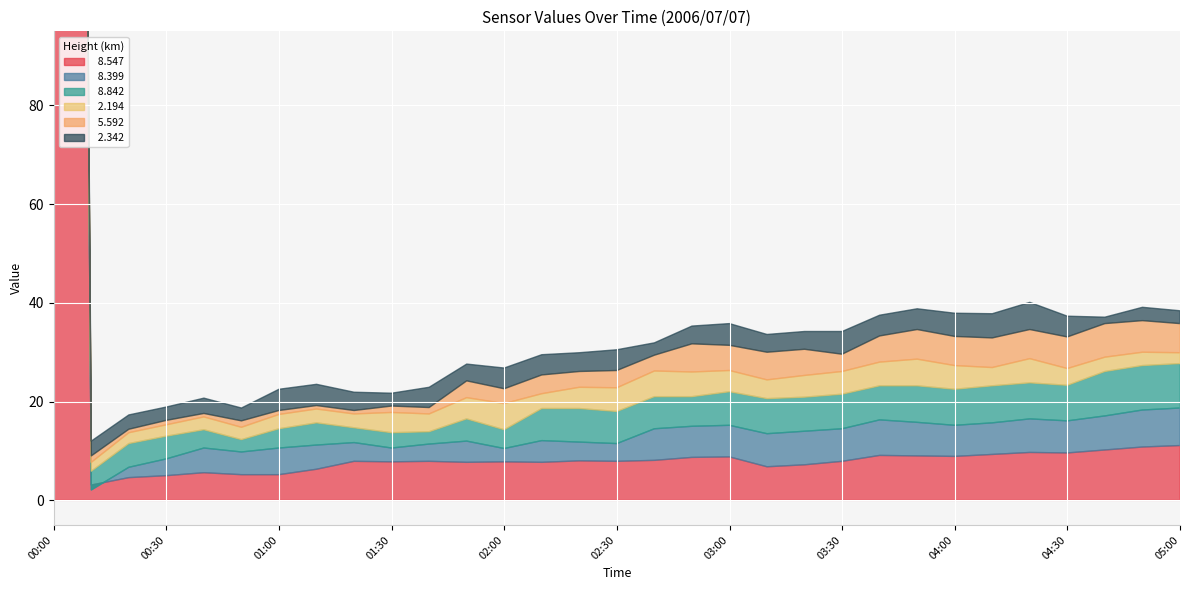

Which series has the widest spread of values?

  8.547